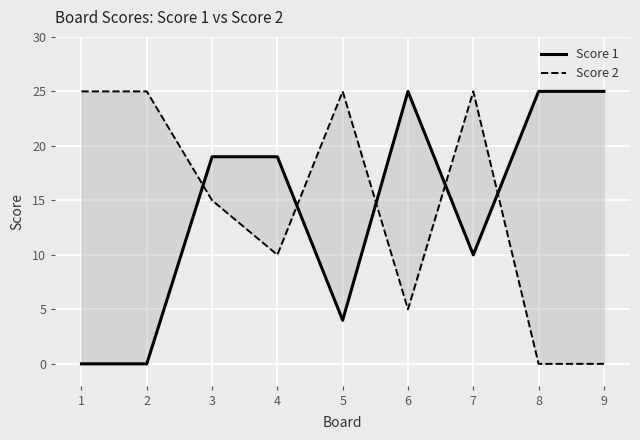

What is the difference between the Score 2 values at 3 and 2?

10